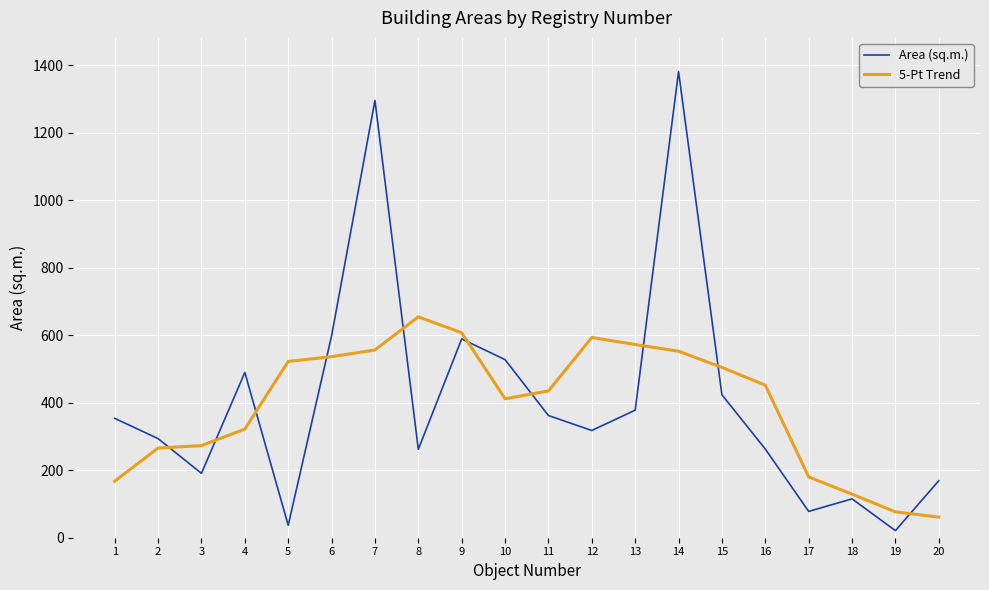

Between which two adjacent categories do Area (sq.m.) and 5-Pt Trend first intersect?

2 and 3